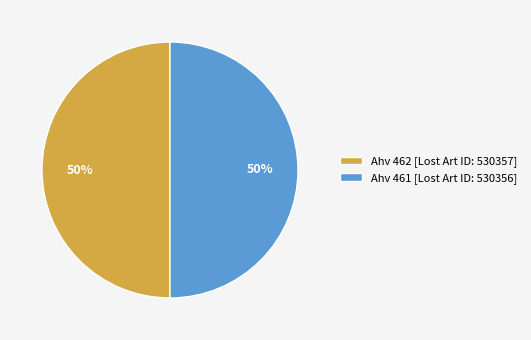

What is the ratio of the value at Ahv 462 to the value at Ahv 461?

1.0